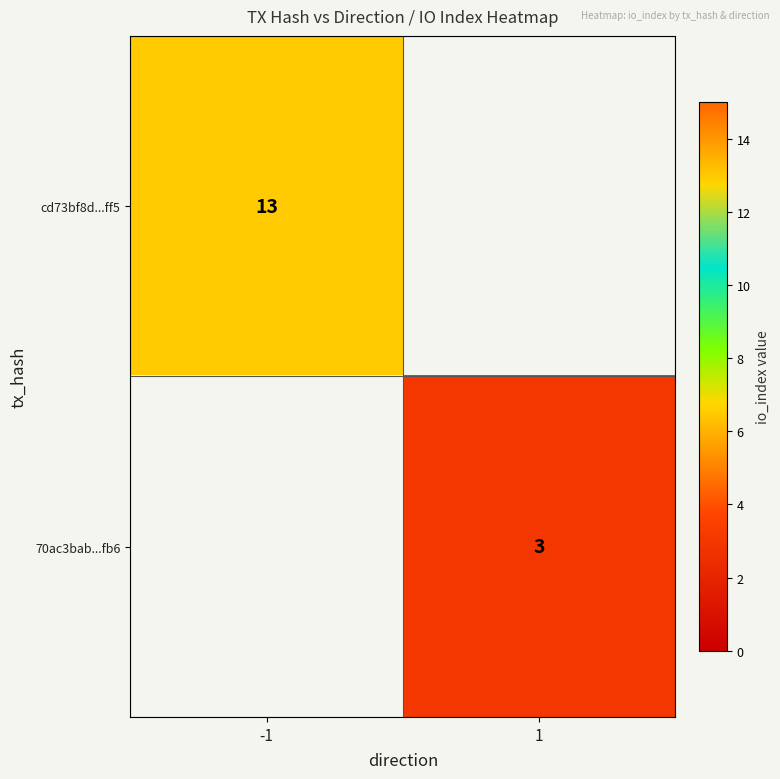

Is it true that 70ac3bab...fb6 equals 4 at 1?

False